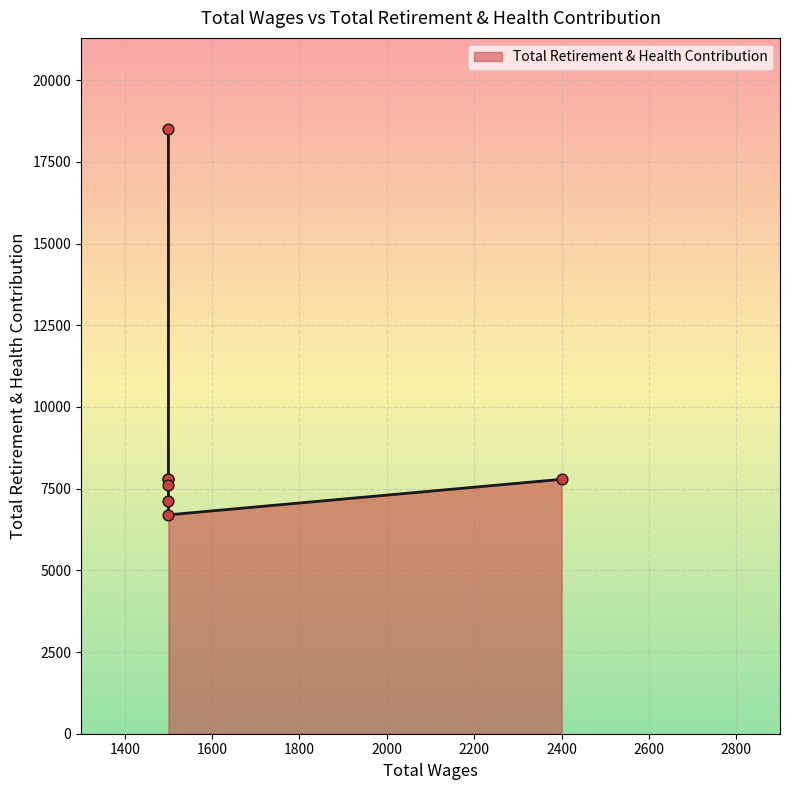

Between 2400.0 and 1500.0, which is larger?

2400.0